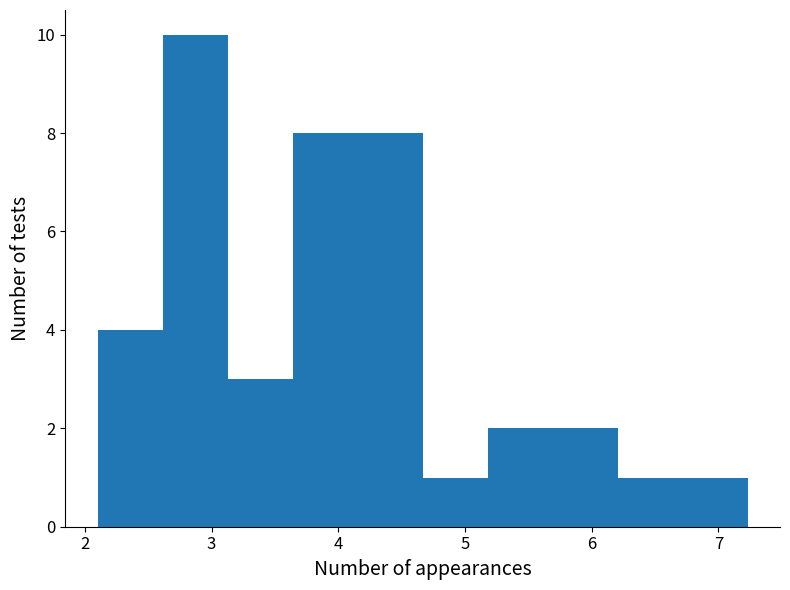

How tall is the bar that spans 4.2 to 4.7 on the x-axis? Neither the bar edges nor the heights are printed on the chart, so give them approximately, as read against the axes.

8